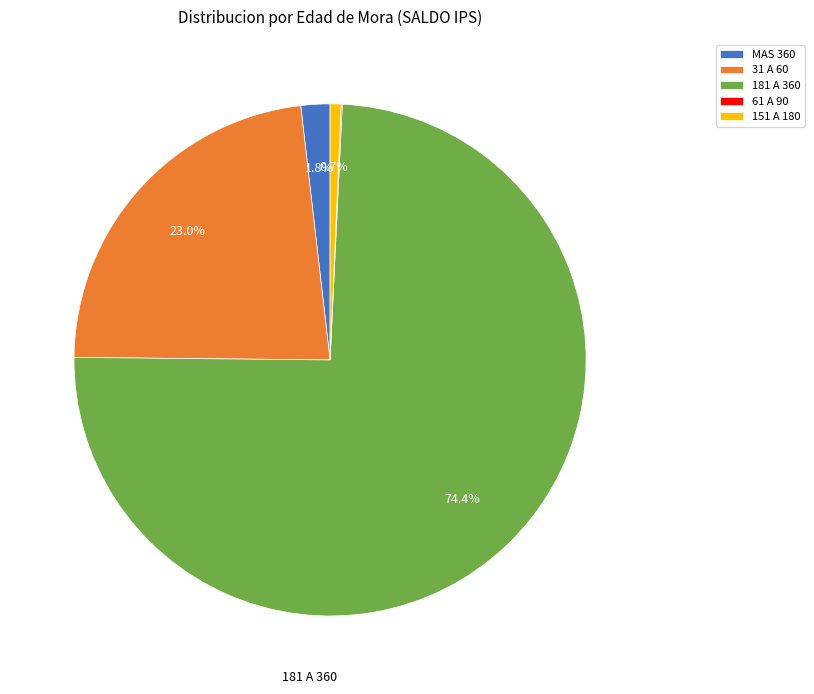

Between 151 A 180 and 31 A 60, which is larger?

31 A 60